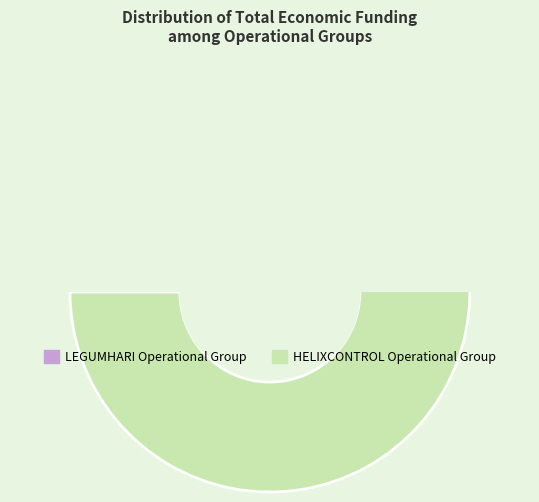

To the nearest percent, what is the difference between the largest and smallest slice percentages?

76%